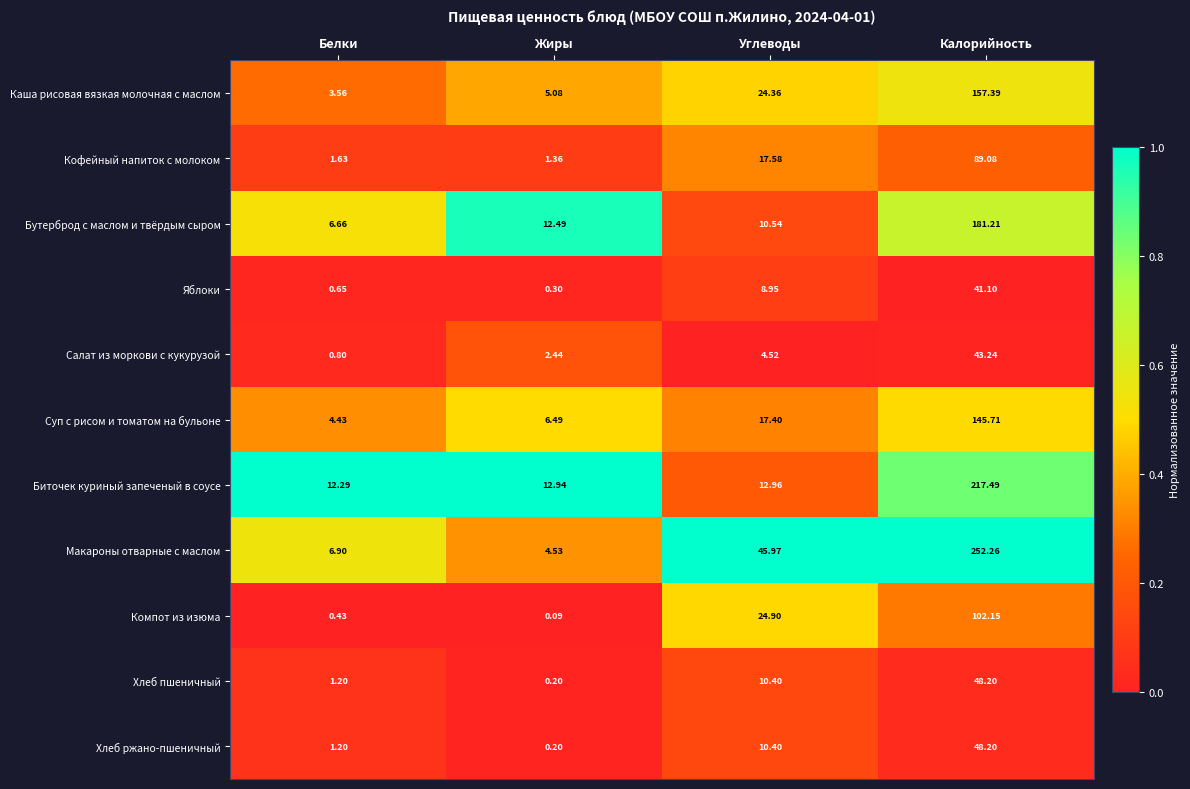

Where does the Яблоки series first go above 8?

Углеводы